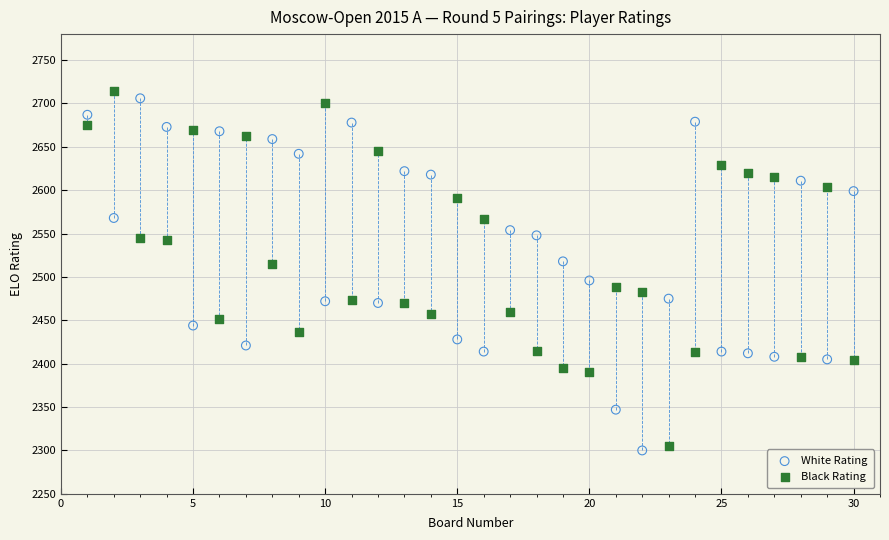

What are all the series names shown in the legend?

White Rating, Black Rating